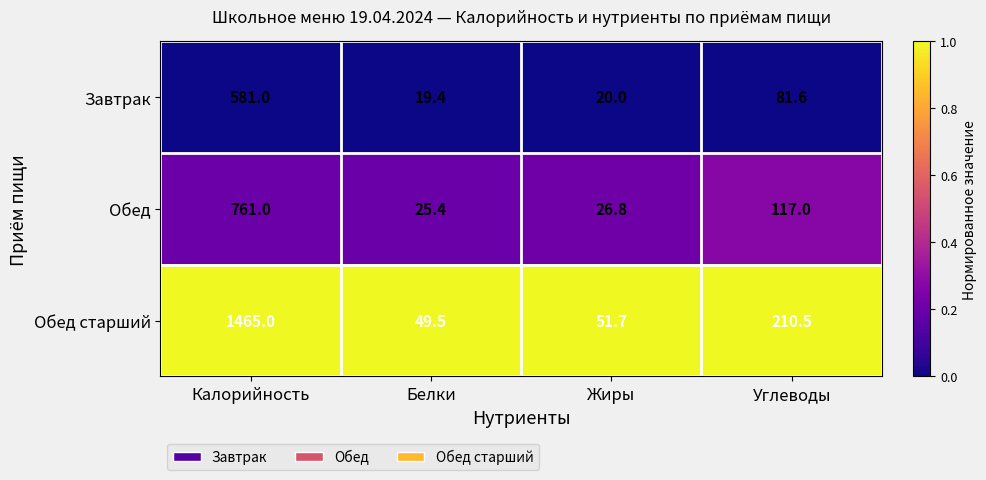

Which category has the lowest value across all series?

Белки